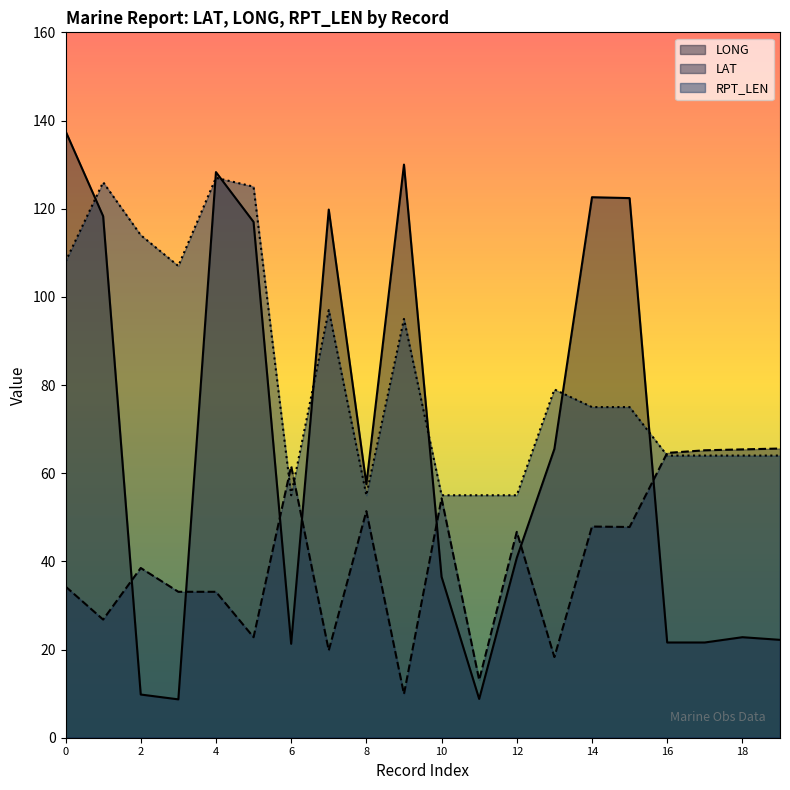

List the series in order of their peak value, highest first.

LONG, RPT_LEN, LAT